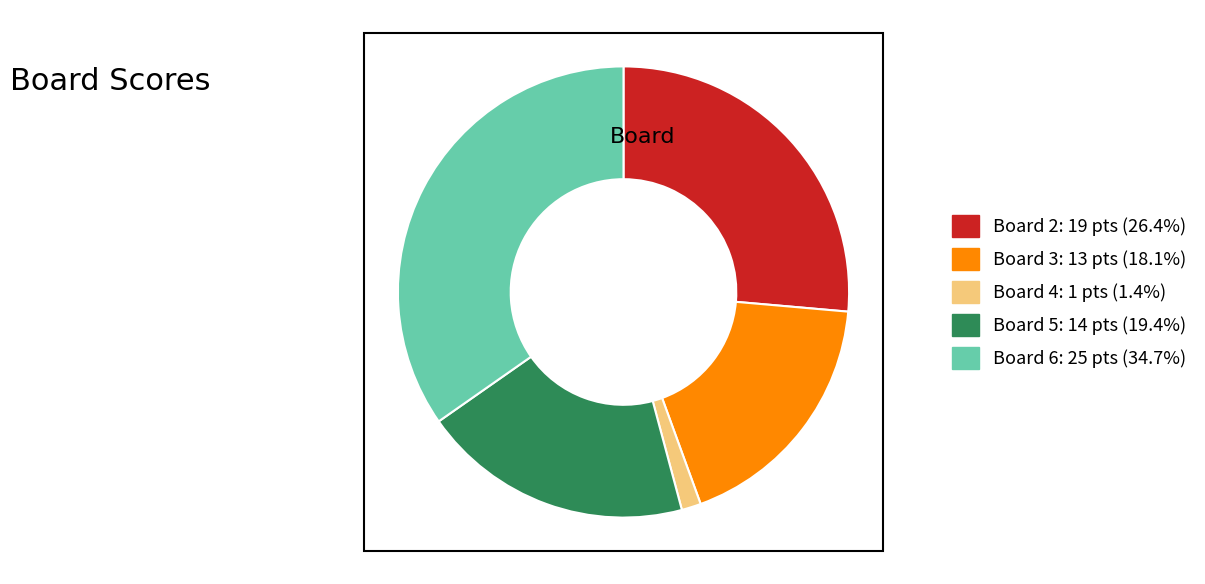

The Board 5 slice represents 19% of the pie. True or false?

True